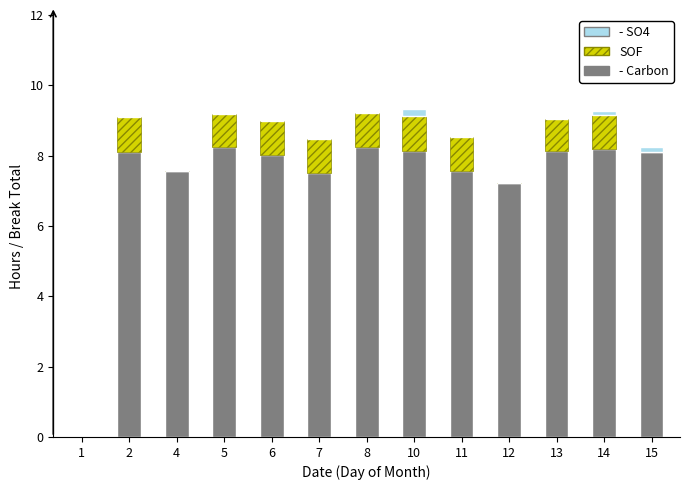

The value of - Carbon at 6 is 8.0. True or false?

True